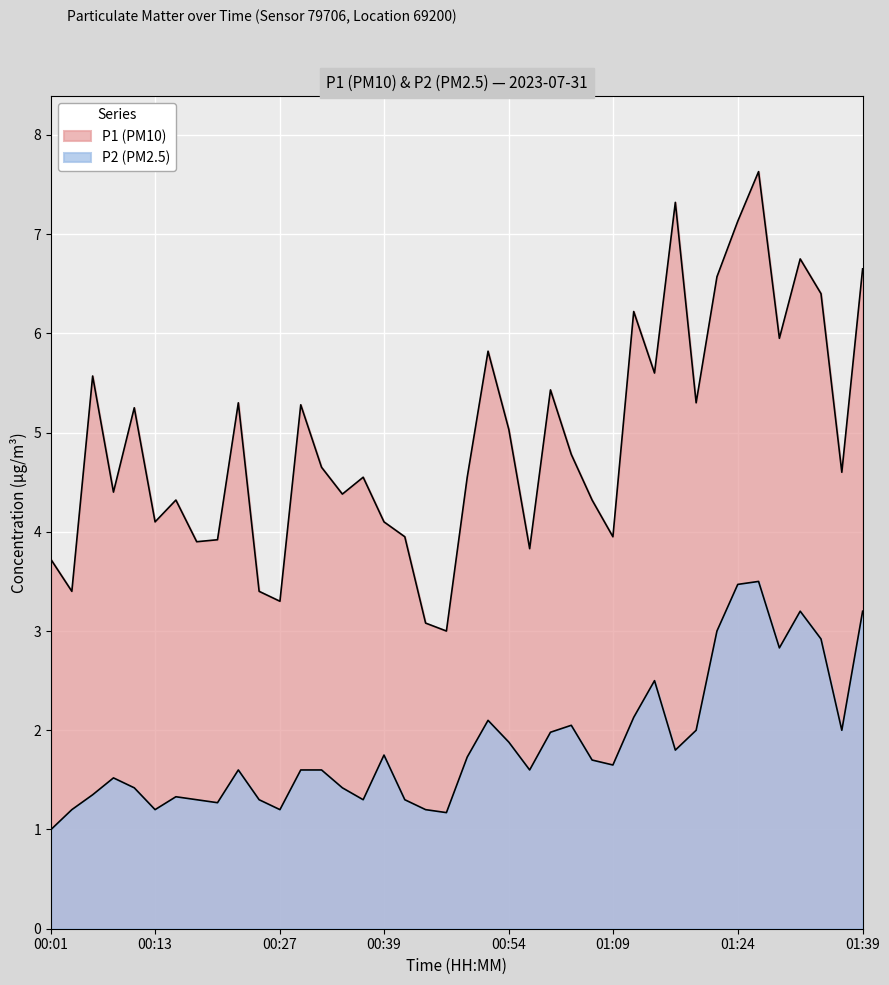

How many distinct data groups are displayed?

2